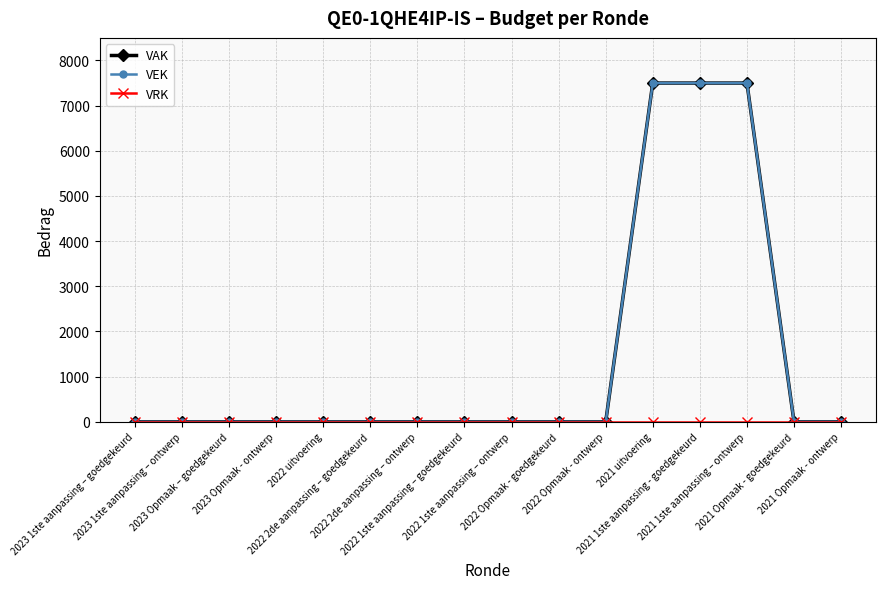

Does the chart have visible grid lines?

Yes